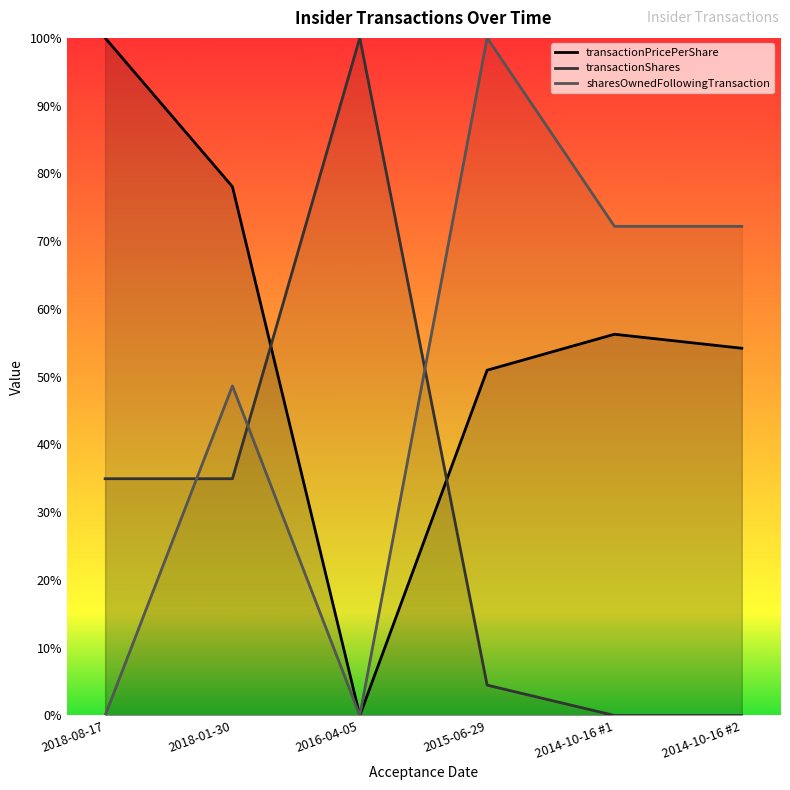

What is the label of the 4th point from the right?

2016-04-05